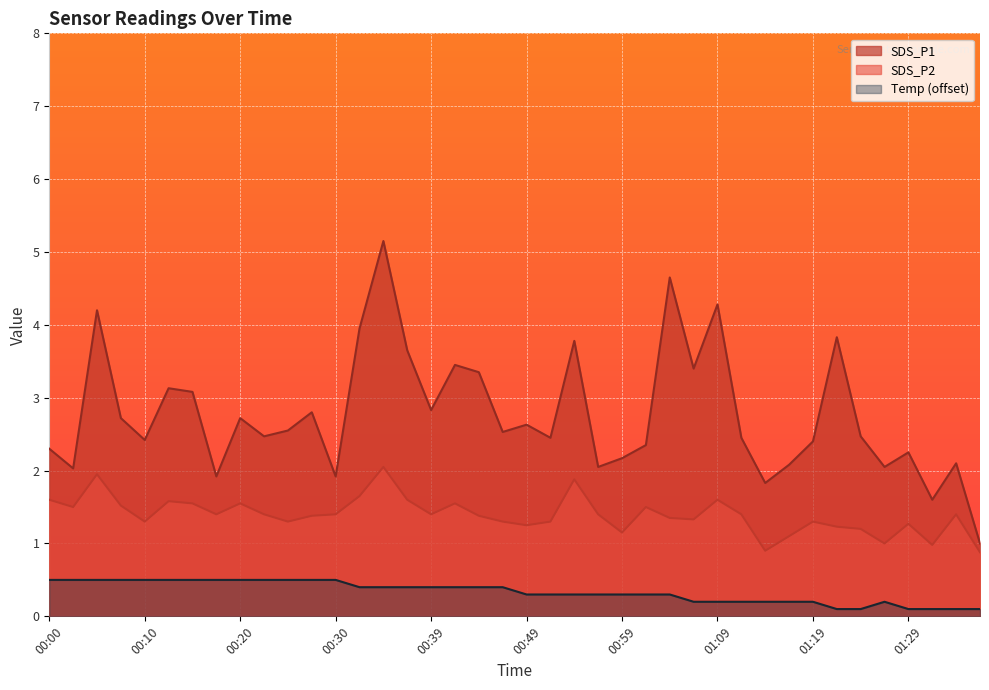

Count the Temp values in the range 0 to 1.

40